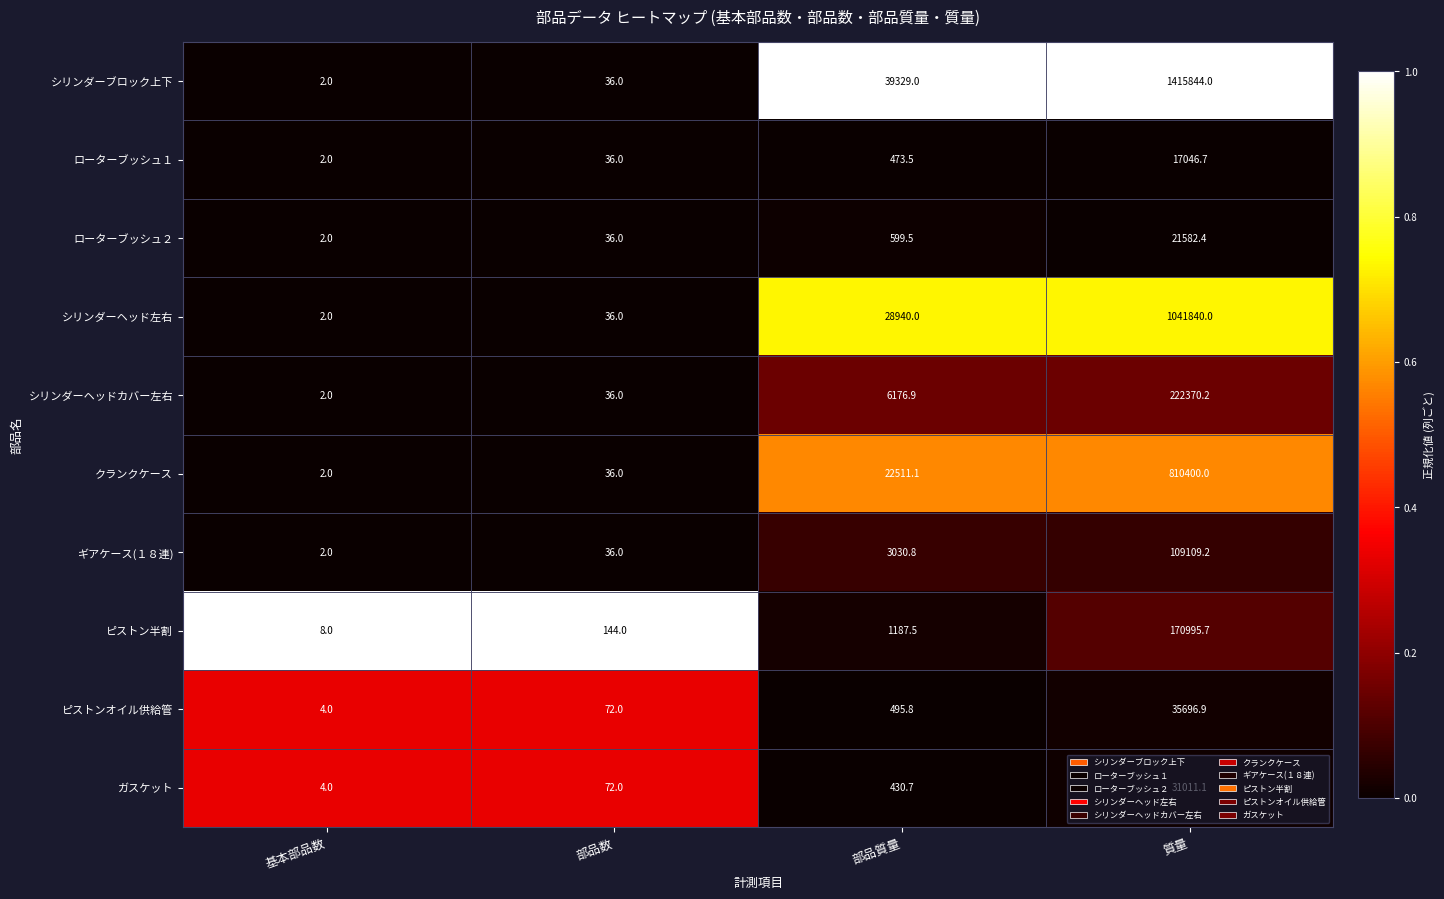

Which series has the largest range (max minus min)?

シリンダーブロック上下